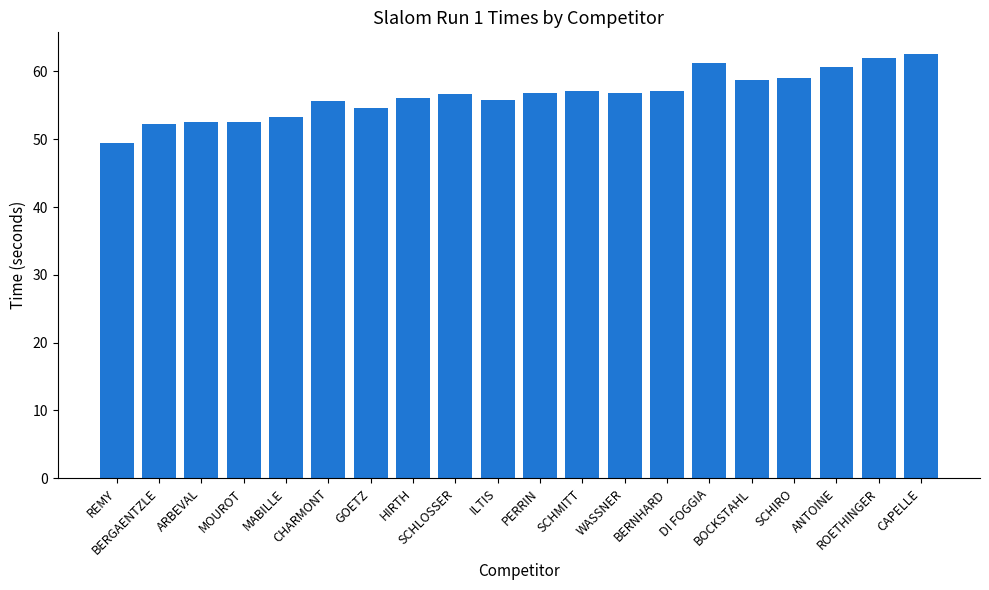

What is the change in value from MOUROT to ANTOINE?

+8.1